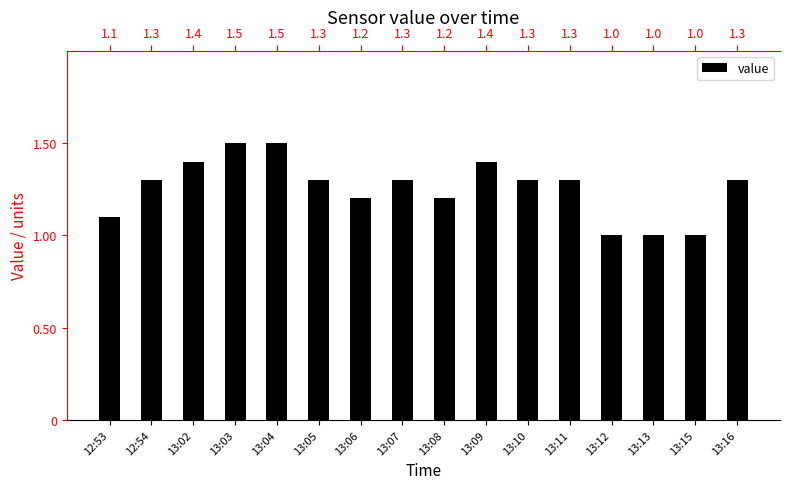

True or false: the data shows 0.3 at 12:54.

False